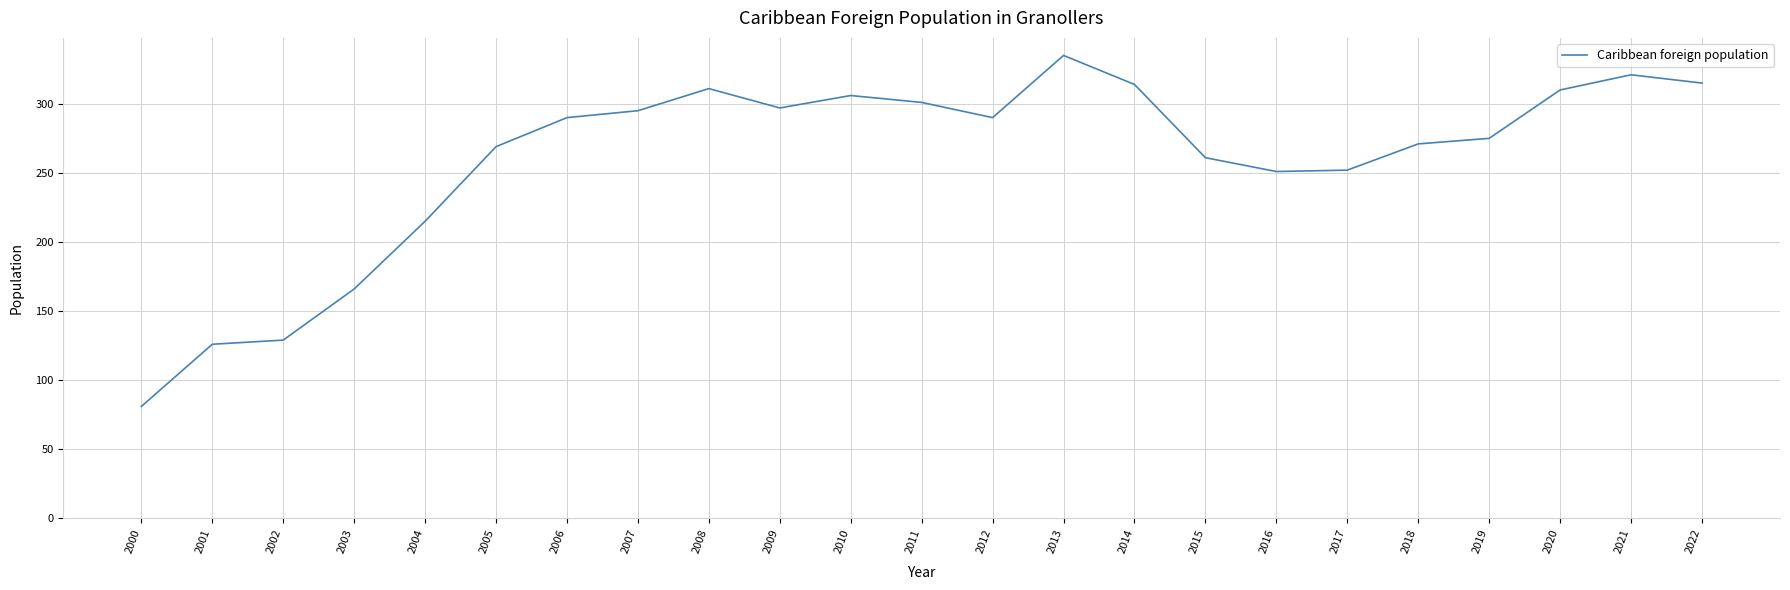

What is the difference between the maximum and minimum values?

254